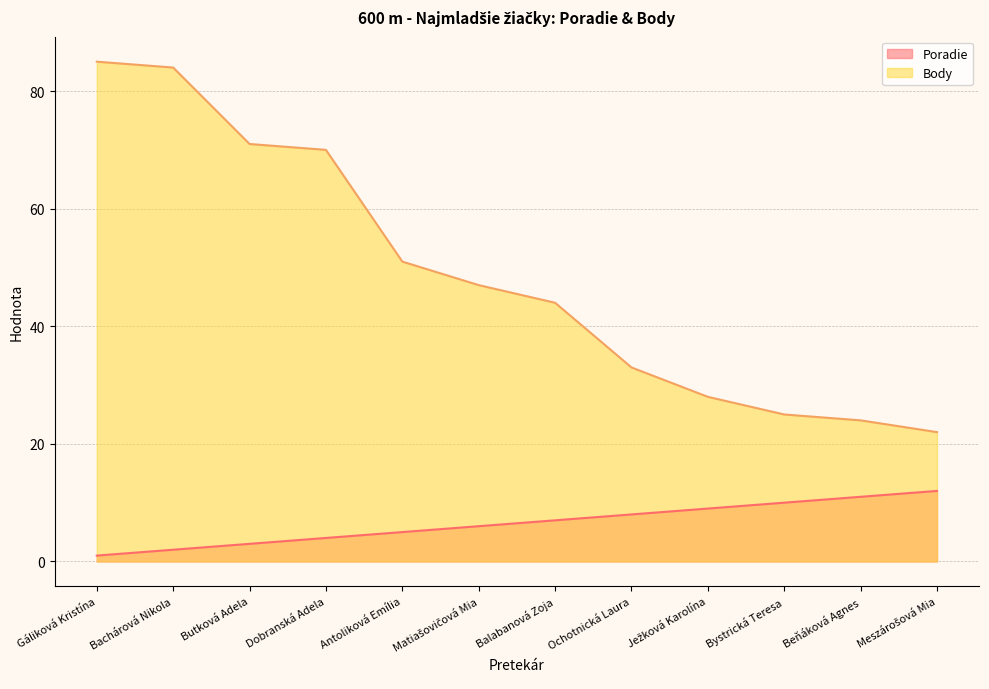

At how many categories does at least one series exceed 45?

6